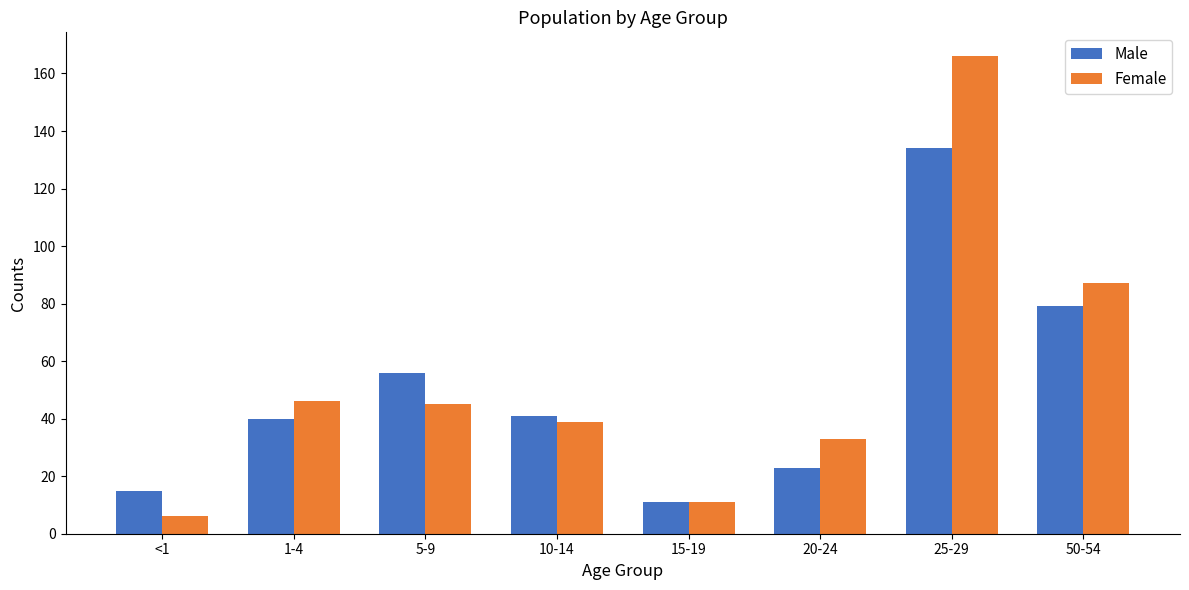

Where is Female nearest to the value 86?

50-54